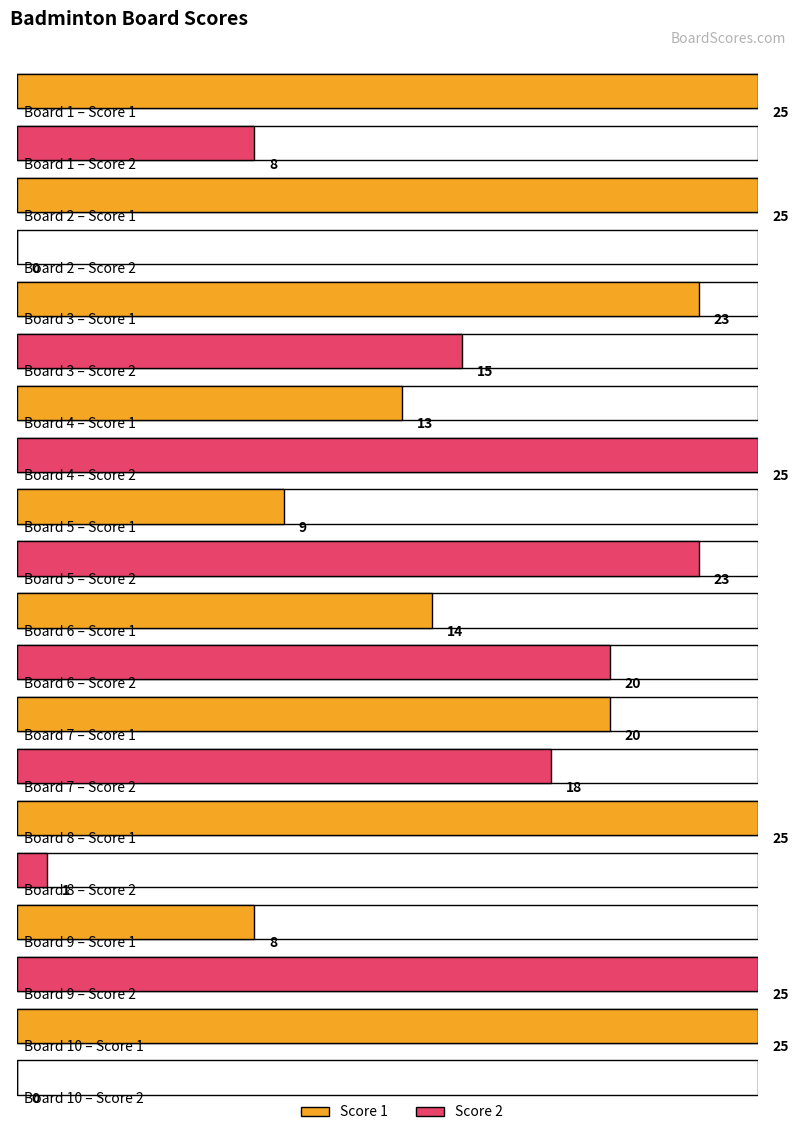

List the series in order of their overall mean, highest first.

Score 1, Score 2